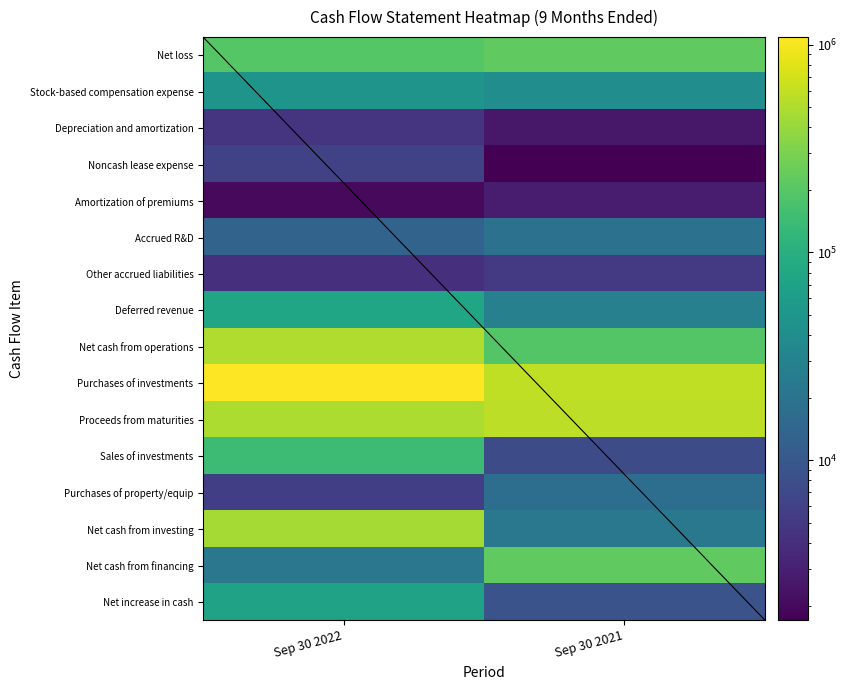

Where is Accrued R&D nearest to the value 16201?

Sep 30 2022